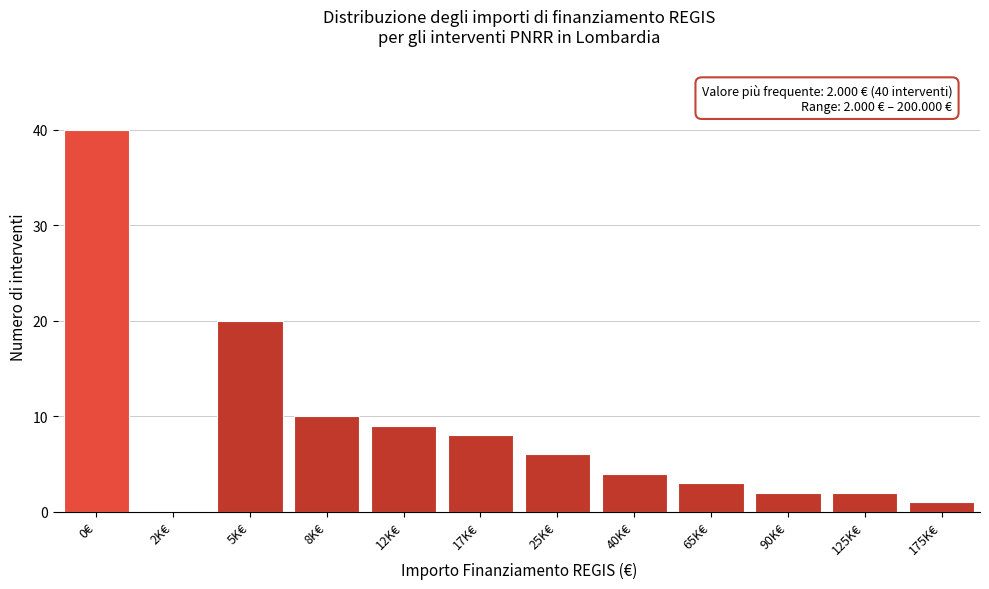

Reading left to right, what are all the values shown in this chart?

0€=40	2K€=0	5K€=20	8K€=10	12K€=9	17K€=8	25K€=6	40K€=4	65K€=3	90K€=2	125K€=2	175K€=1